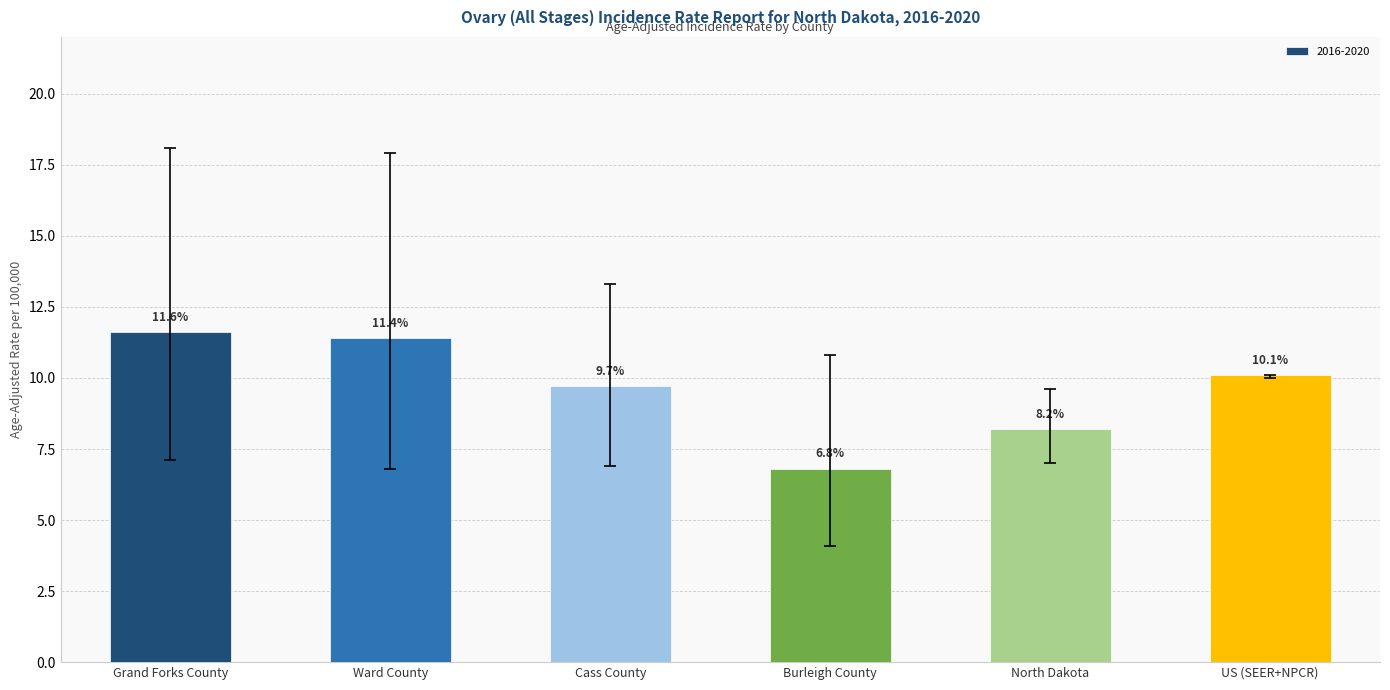

List the labels in order of value, smallest first.

Burleigh County, North Dakota, Cass County, US (SEER+NPCR), Ward County, Grand Forks County